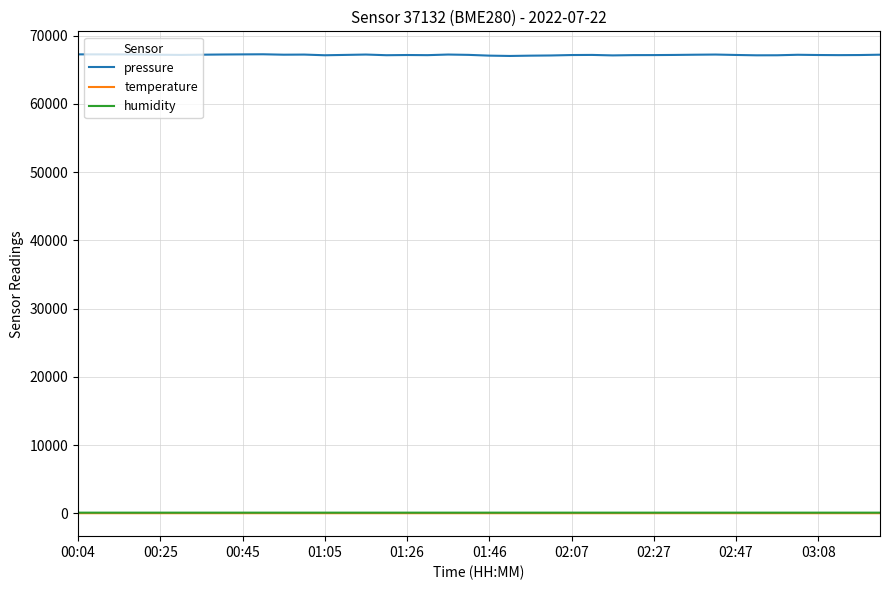

What is the lowest value of the temperature series?

17.5